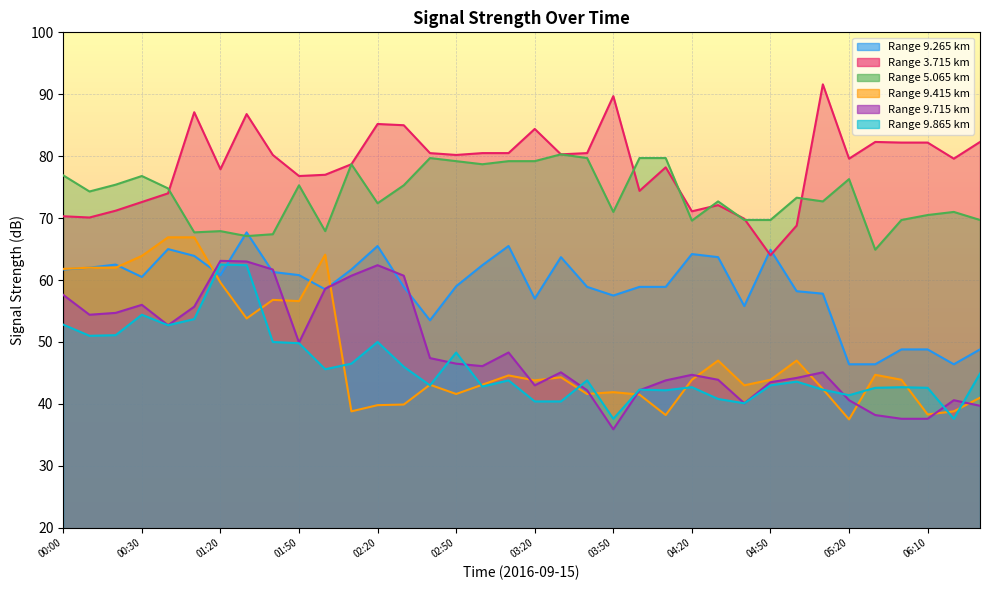

What is the difference between the 3.715 values at 03:50 and 01:40?

9.5